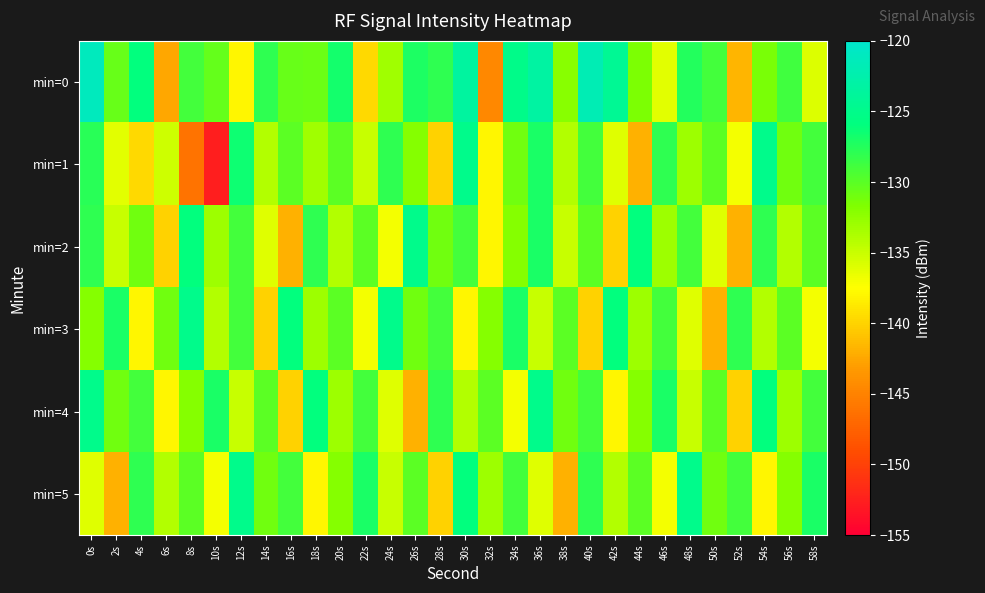

What is the difference between the highest and lowest values at 34s?

11.9